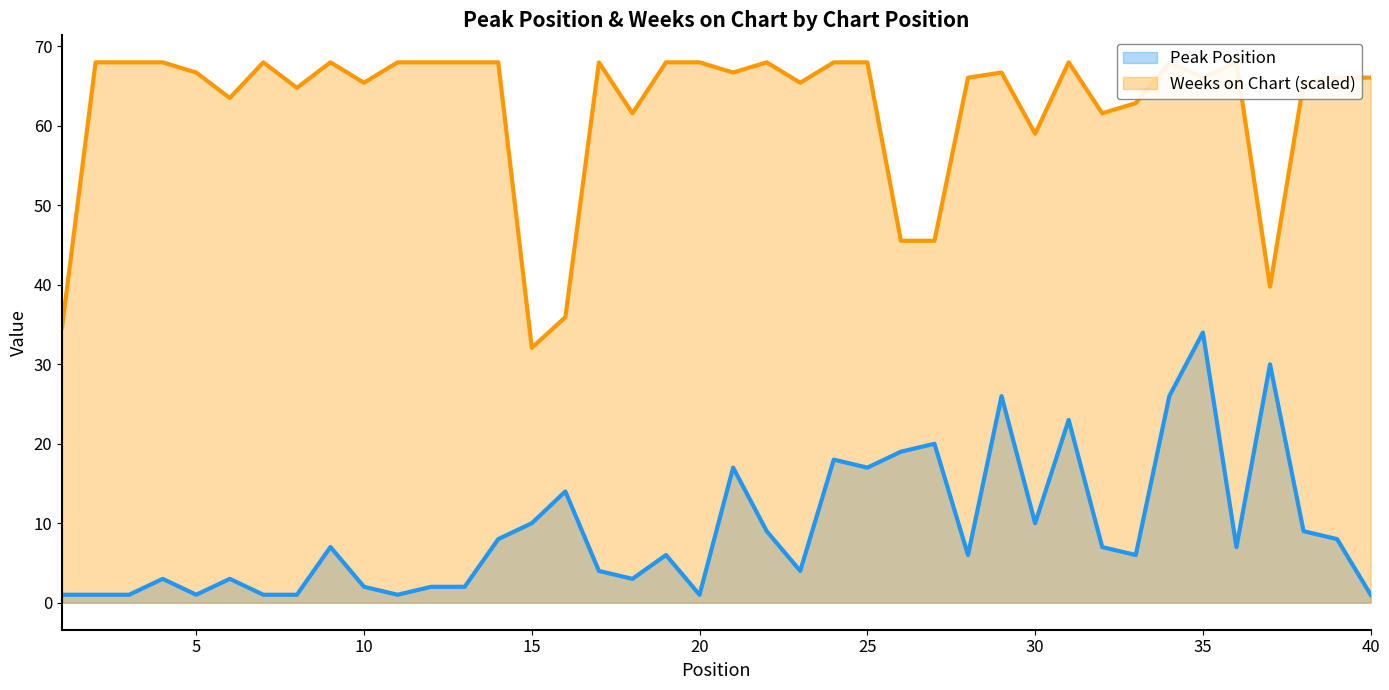

Reading left to right, list all the values displayed in this chart.

Peak Position: 1=1.0	2=1.0	3=1.0	4=3.0	5=1.0	6=3.0	7=1.0	8=1.0	9=7.0	10=2.0	11=1.0	12=2.0	13=2.0	14=8.0	15=10.0	16=14.0	17=4.0	18=3.0	19=6.0	20=1.0	21=17.0	22=9.0	23=4.0	24=18.0	25=17.0	26=19.0	27=20.0	28=6.0	29=26.0	30=10.0	31=23.0	32=7.0	33=6.0	34=26.0	35=34.0	36=7.0	37=30.0	38=9.0	39=8.0	40=1.0
Weeks on Chart: 1=34.6	2=68.0	3=68.0	4=68.0	5=66.7	6=63.5	7=68.0	8=64.8	9=68.0	10=65.4	11=68.0	12=68.0	13=68.0	14=68.0	15=32.1	16=35.9	17=68.0	18=61.6	19=68.0	20=68.0	21=66.7	22=68.0	23=65.4	24=68.0	25=68.0	26=45.5	27=45.5	28=66.1	29=66.7	30=59.0	31=68.0	32=61.6	33=62.9	34=68.0	35=66.1	36=68.0	37=39.8	38=65.4	39=66.1	40=66.1